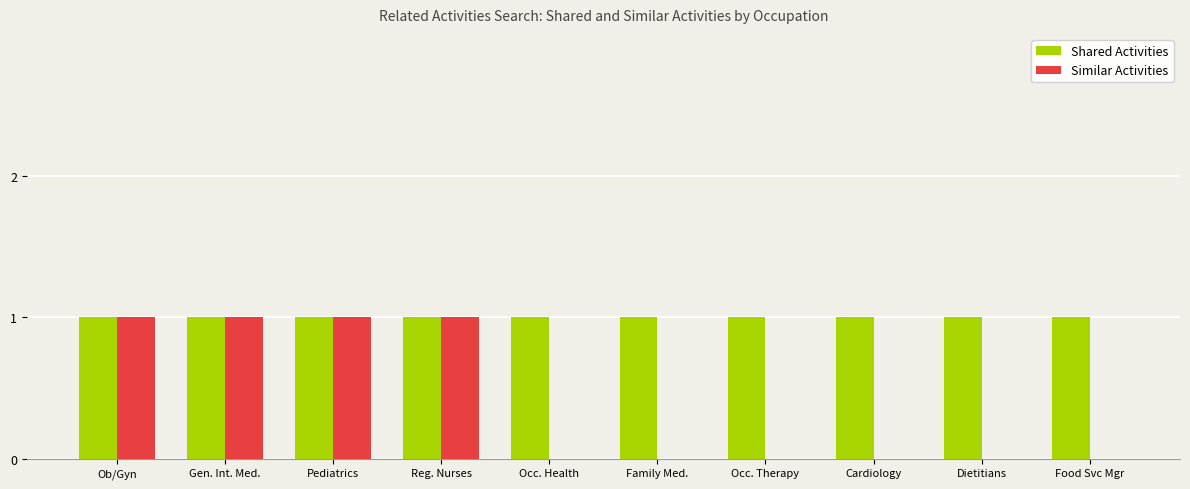

What is the sum of all Shared Activities values?

10